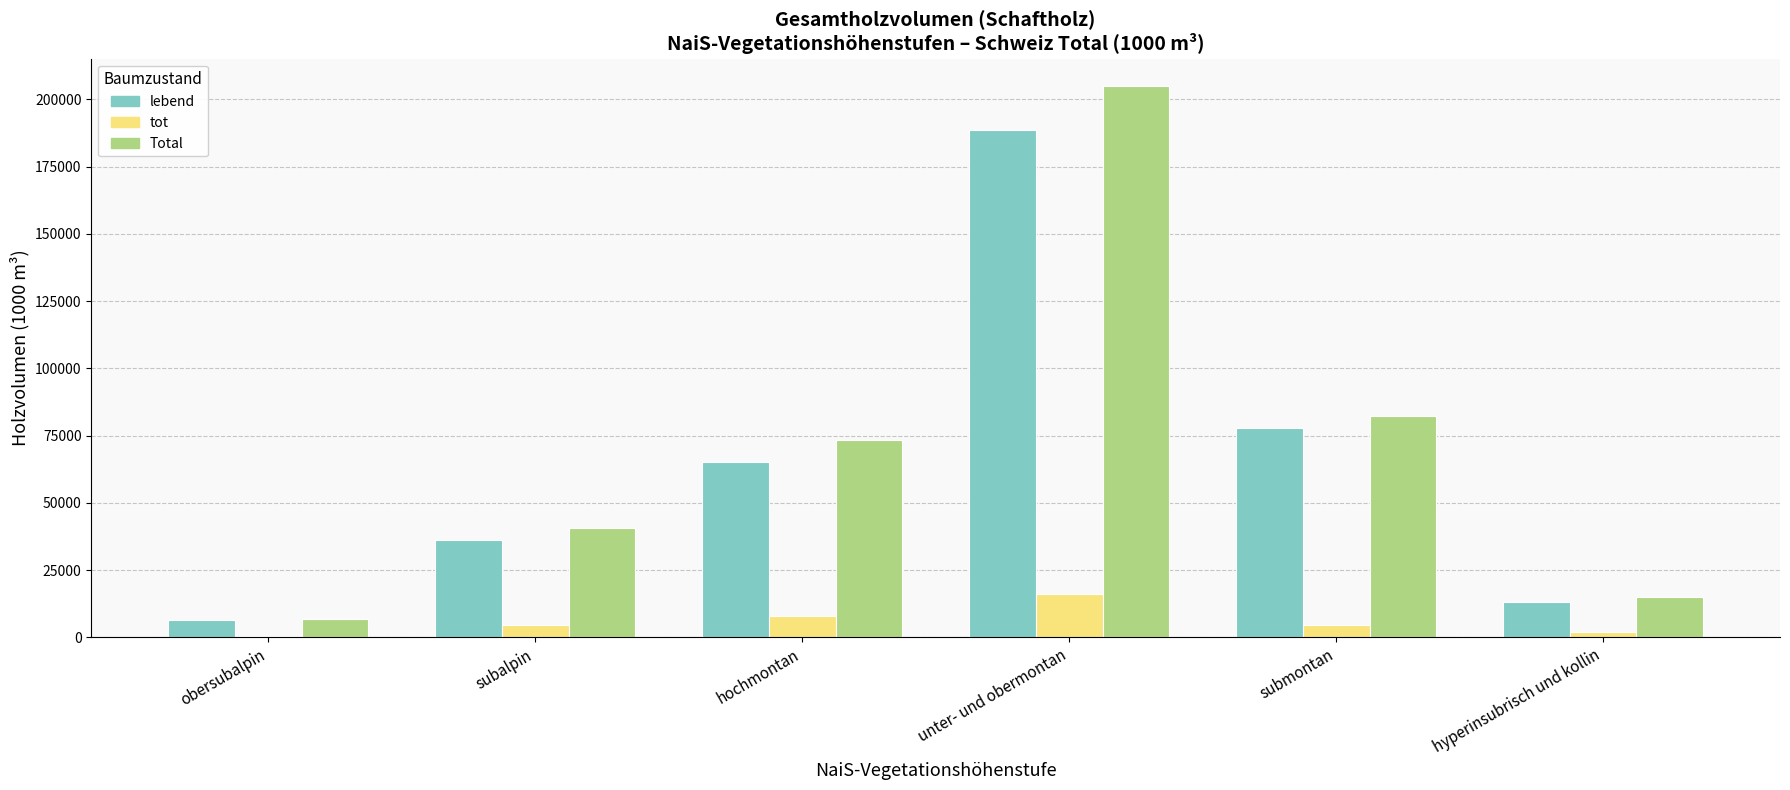

What is the sum of the lebend values at submontan and subalpin?

113740